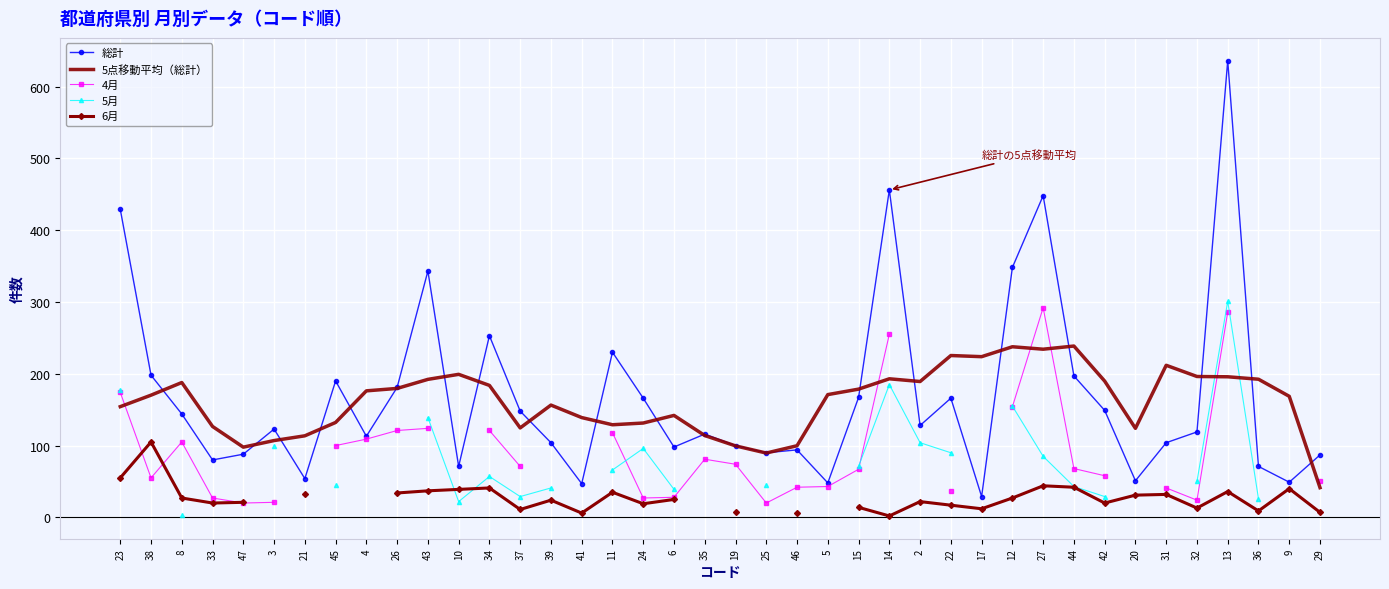

Rank the series by their maximum value, from highest to lowest.

総計, 5月, 4月, 5点移動平均（総計）, 6月